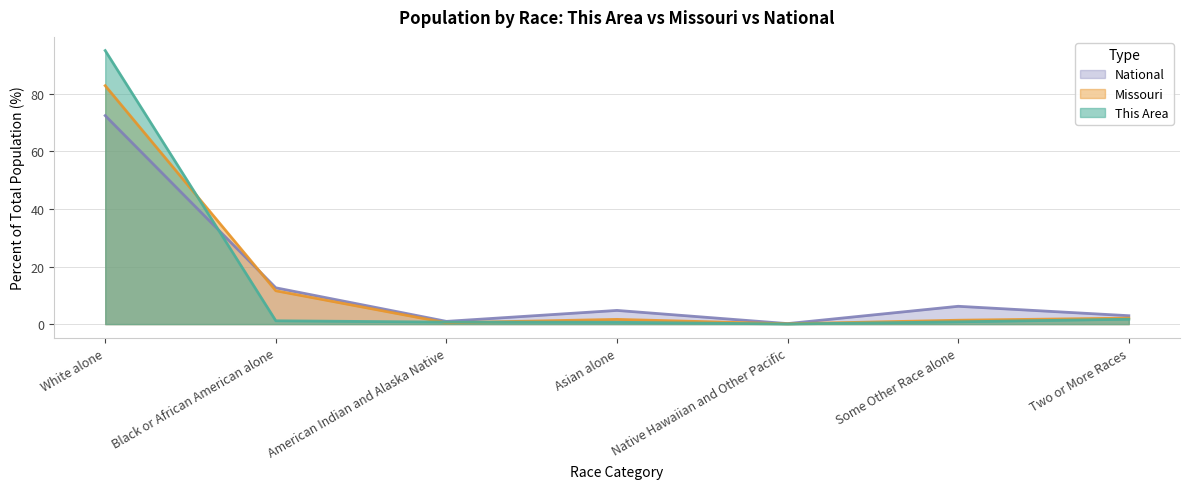

What is the value of the Missouri point at the 5th from the left?

0.1